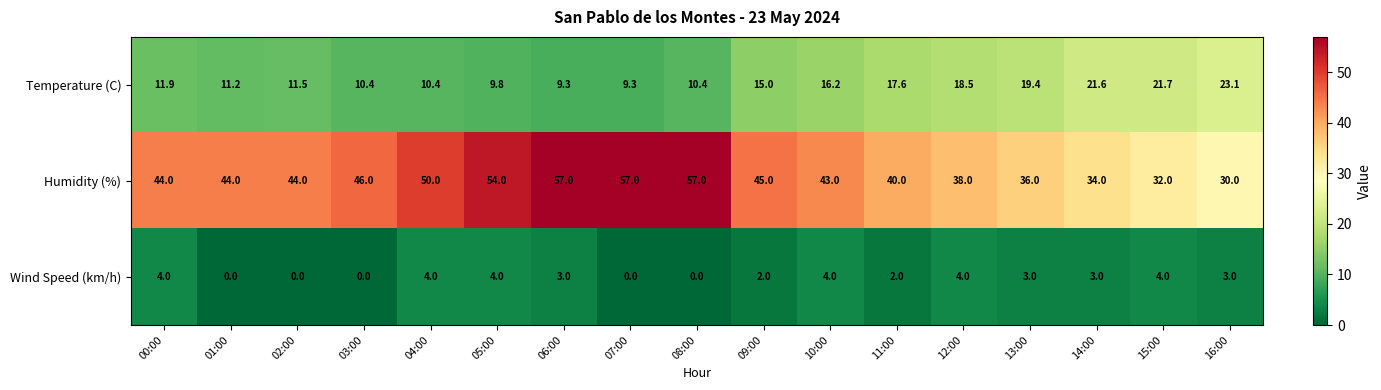

What is the difference between the maximum and minimum values in the Wind Speed (km/h) series?

4.0